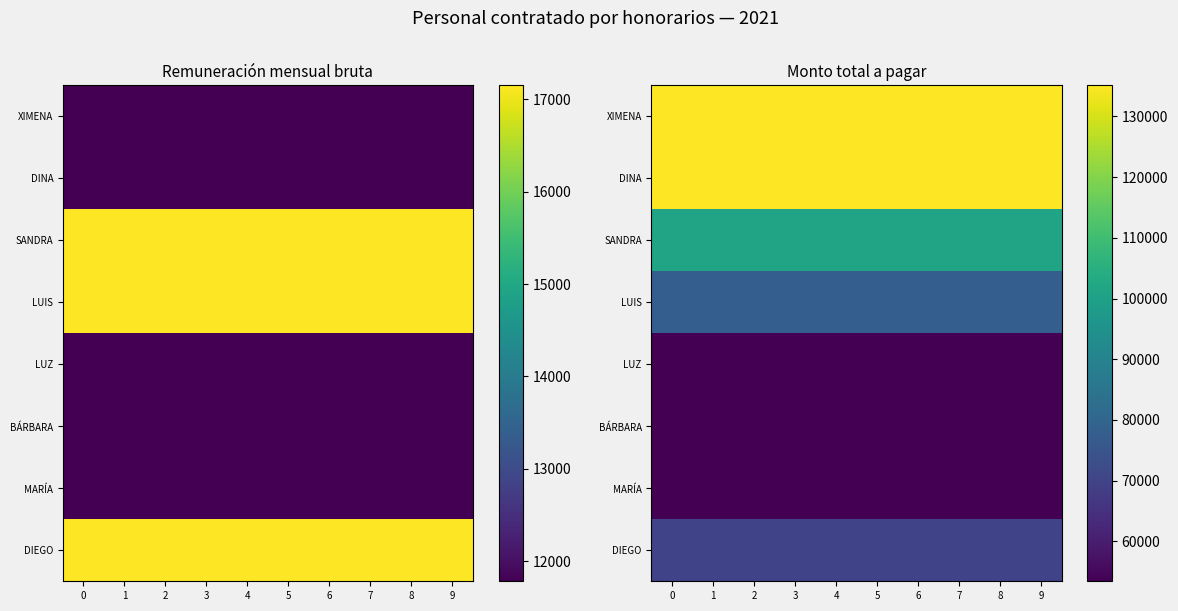

The row_6 series shows 31204.2 at 3. True or false?

False